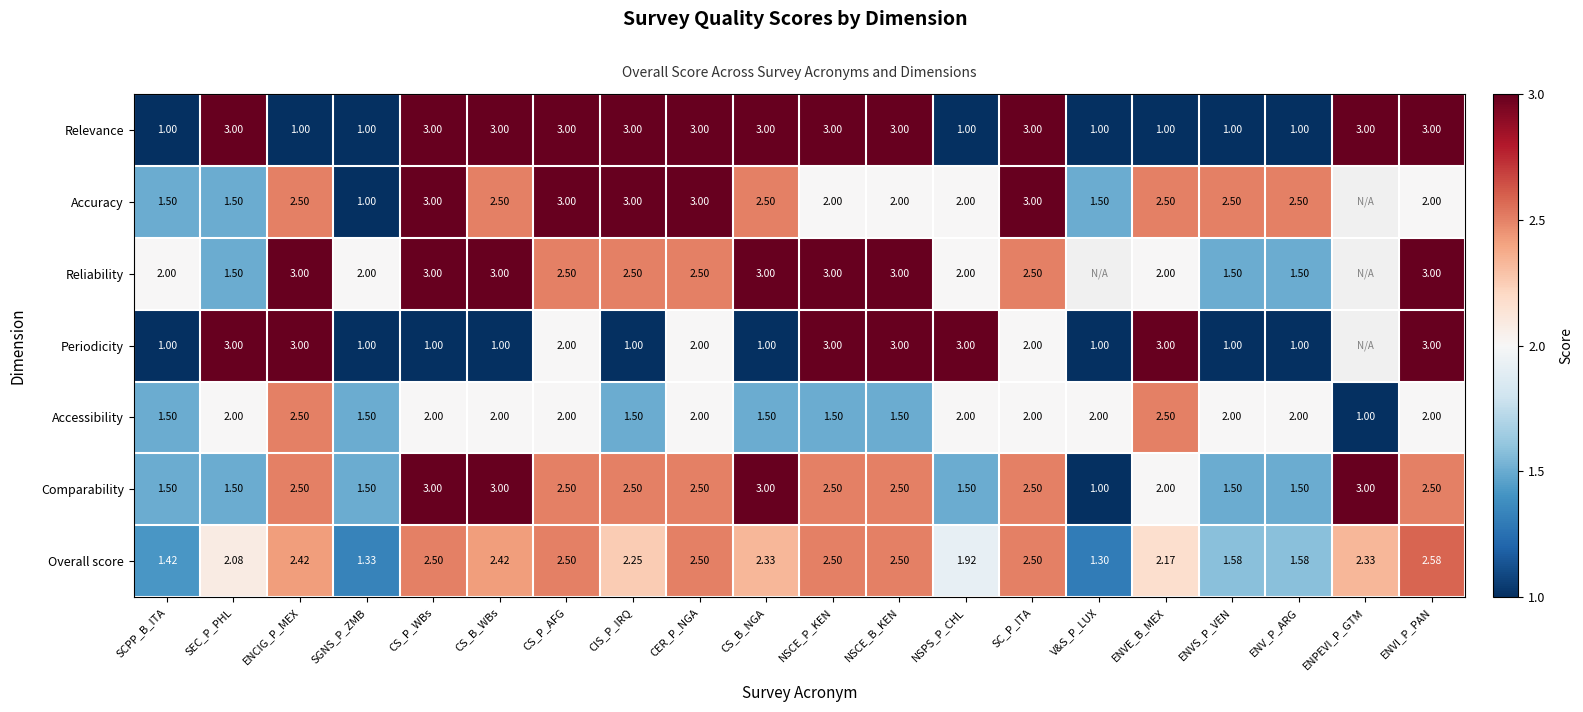

What is the spread (max minus min) of values at SCPP_B_ITA?

1.0